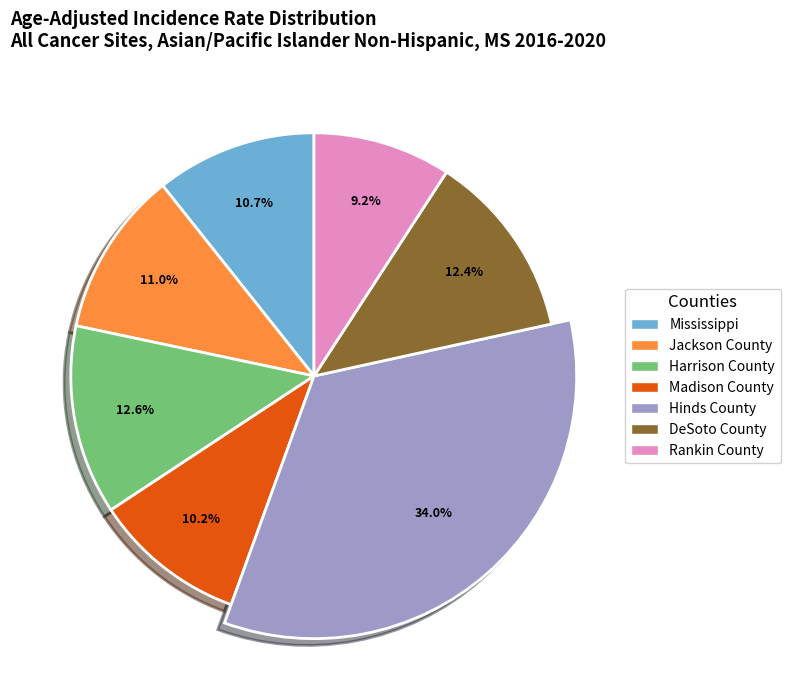

Which category has the smallest portion of the pie?

Rankin County